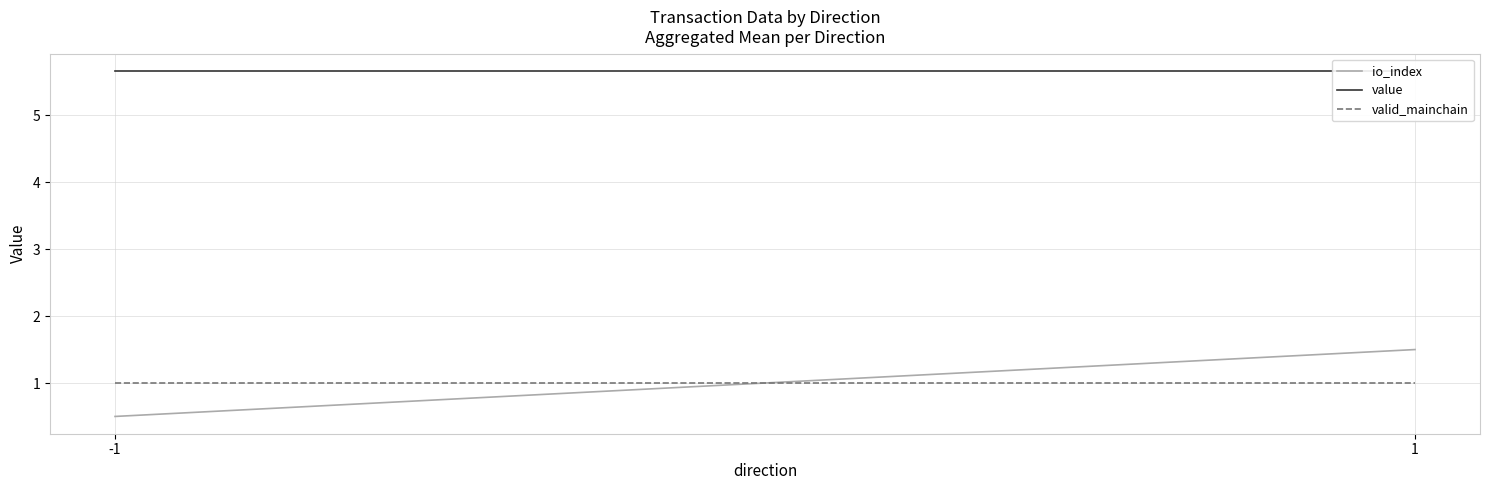

What value does the io_index series have at -1?

0.5